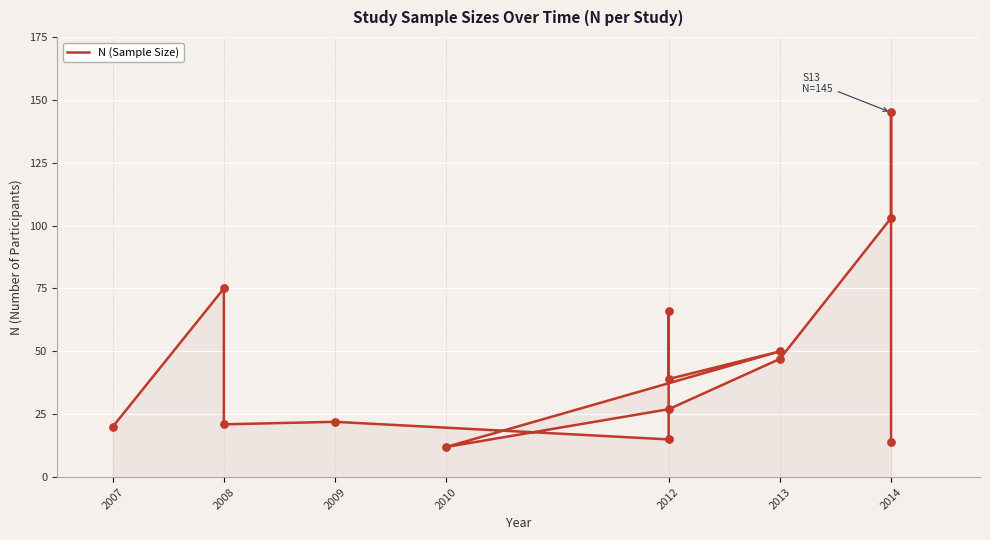

Which has a higher value, 2010 or 2013?

2013